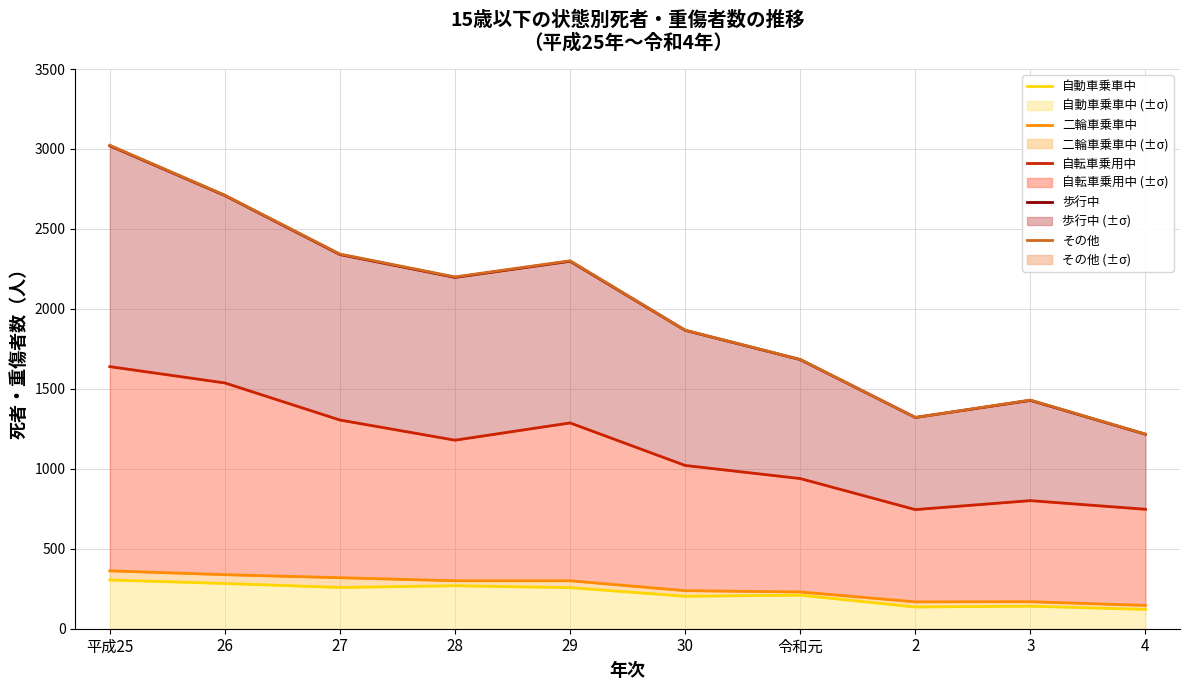

Read the 自動車乗車中 value at 4, to the nearest 10.

120